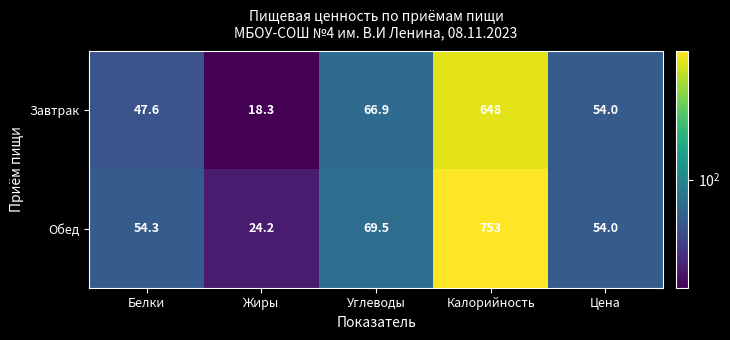

How many categories are shown in the chart?

5